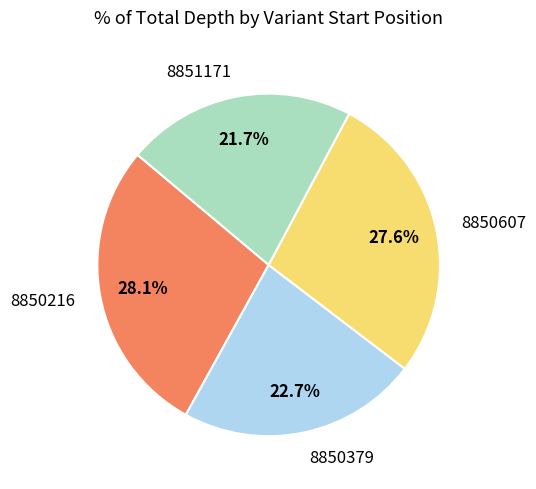

To the nearest percent, what is the difference between the largest and smallest slice percentages?

6%